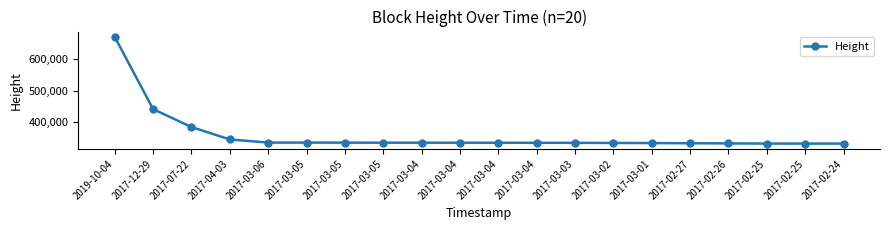

What is the label of the 18th point from the left?

2017-02-25